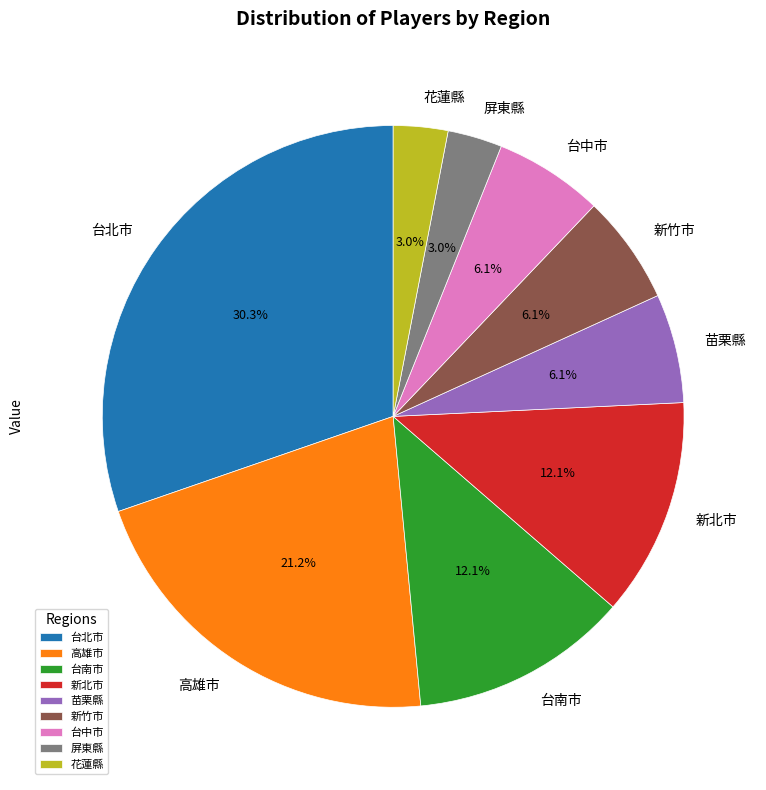

Which category has the biggest portion of the pie?

台北市